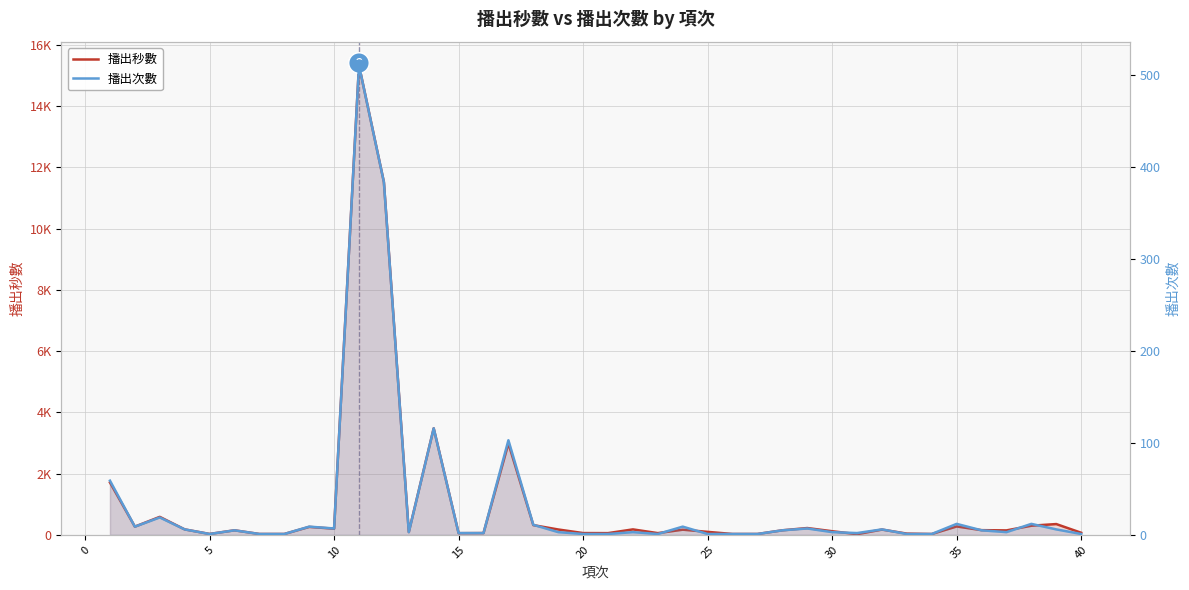

Which series has the largest Y range (max minus min)?

播出秒數